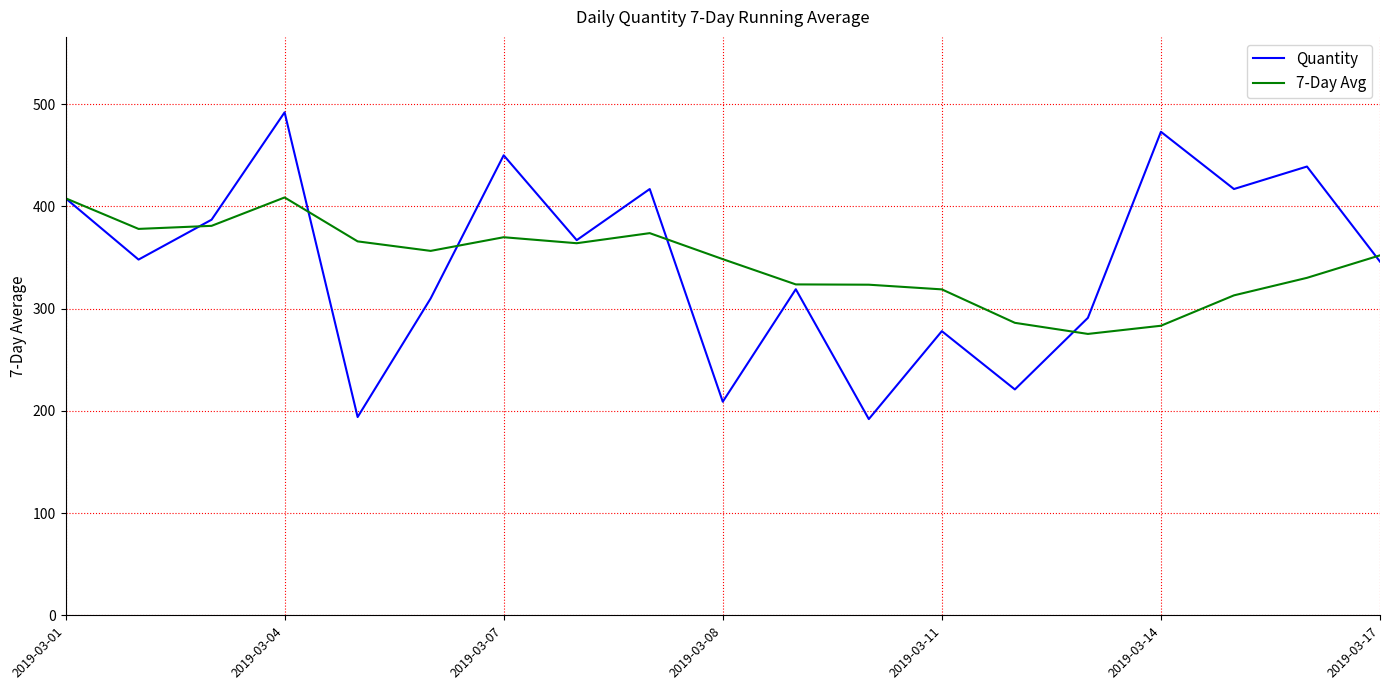

Which series has the largest range (max minus min)?

Quantity